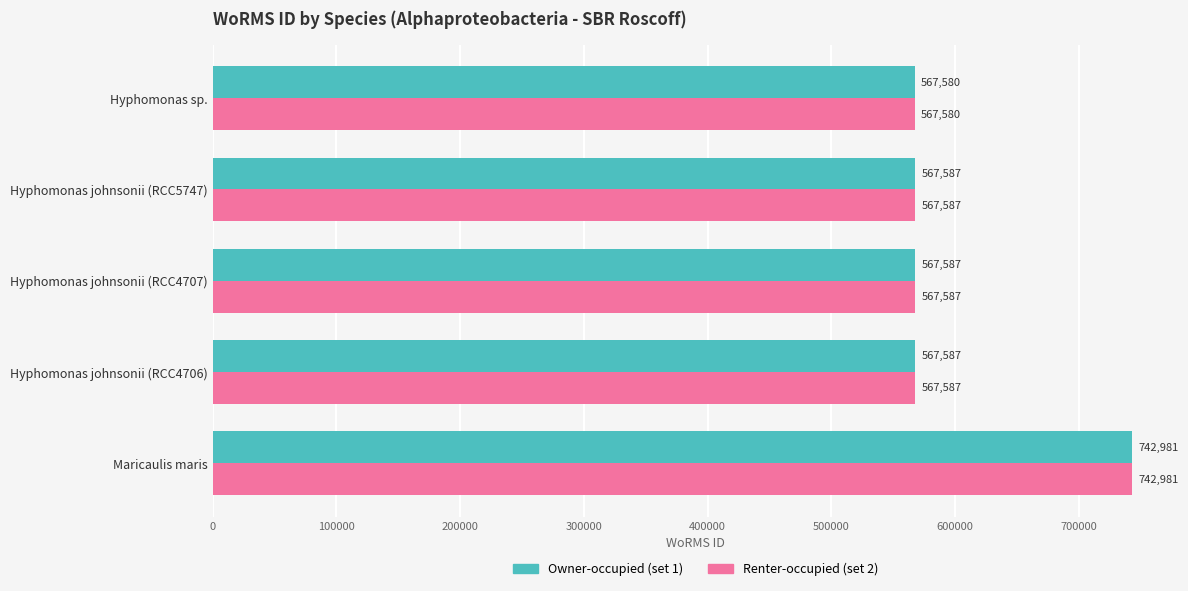

At which category does the chart reach its peak across all series?

Maricaulis maris